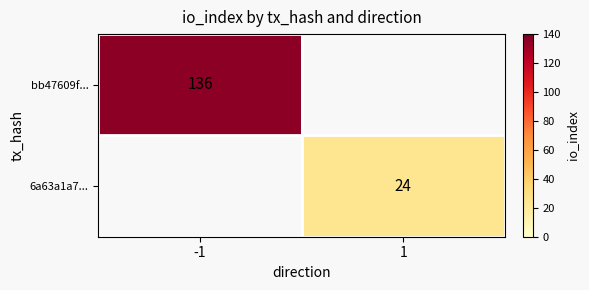

How many values in bb47609f... are above zero?

1